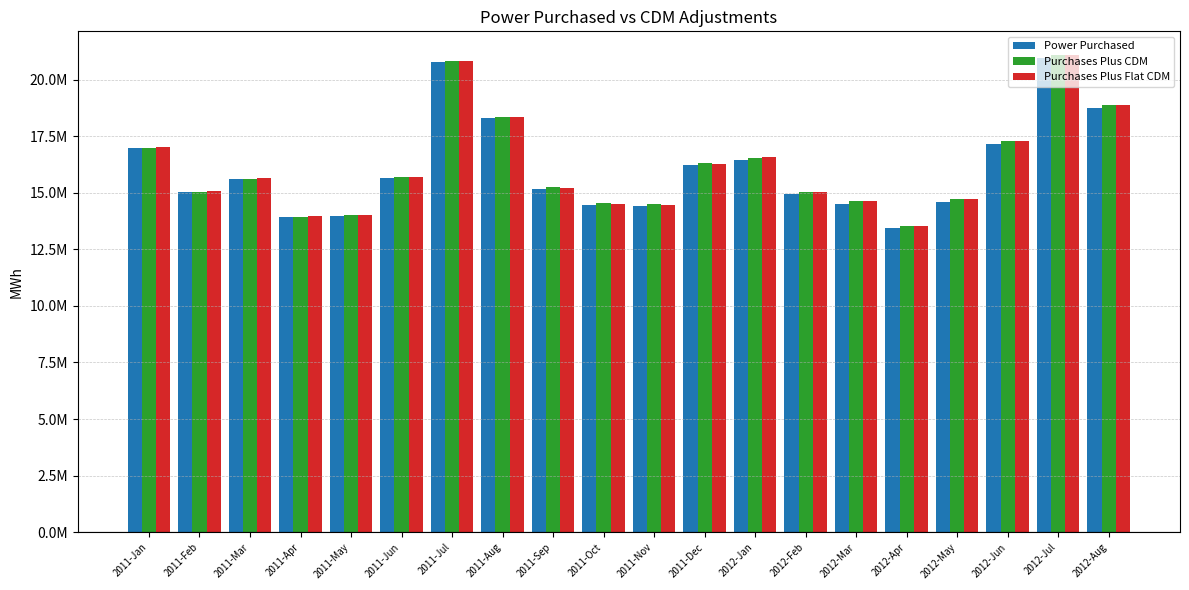

What is the sum of all Power Purchased values?

321204527.1